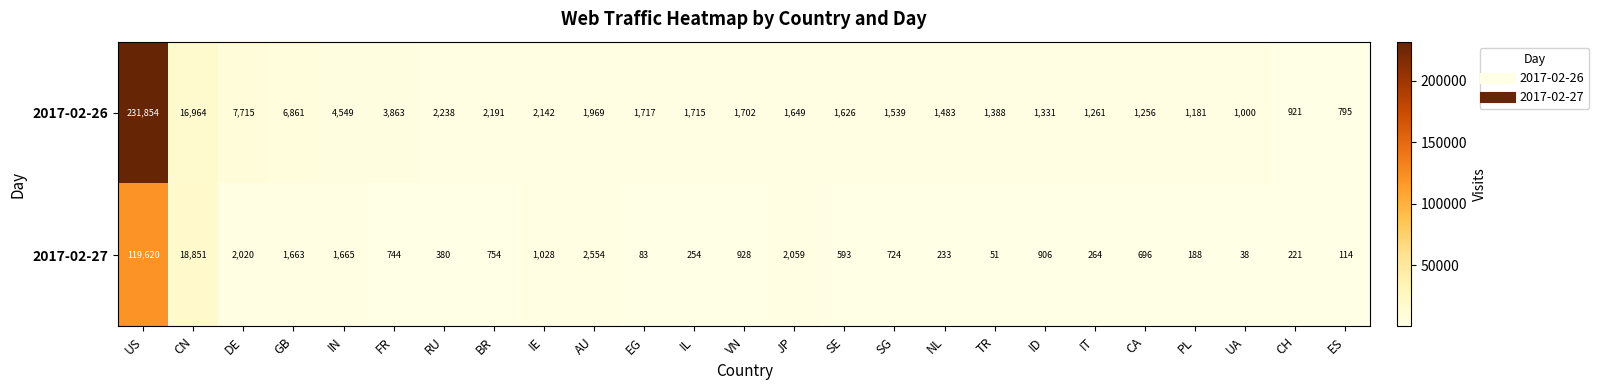

List the series in order of their peak value, highest first.

2017-02-26, 2017-02-27